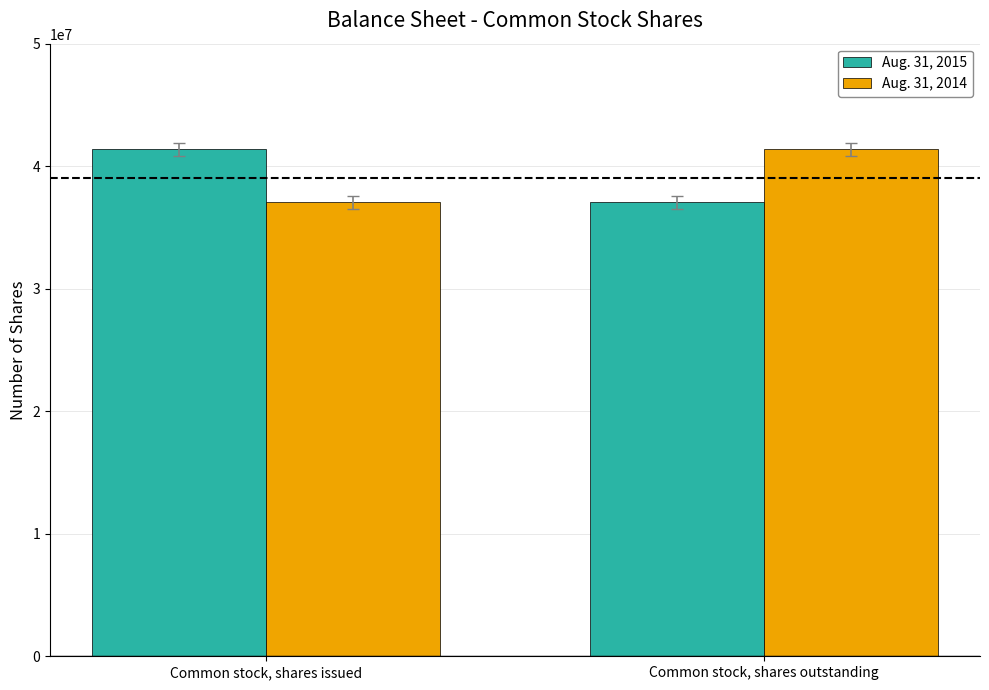

Reading left to right, what are all the values shown in this chart?

Aug. 31, 2015: 41368015	37036916
Aug. 31, 2014: 37036916	41368015